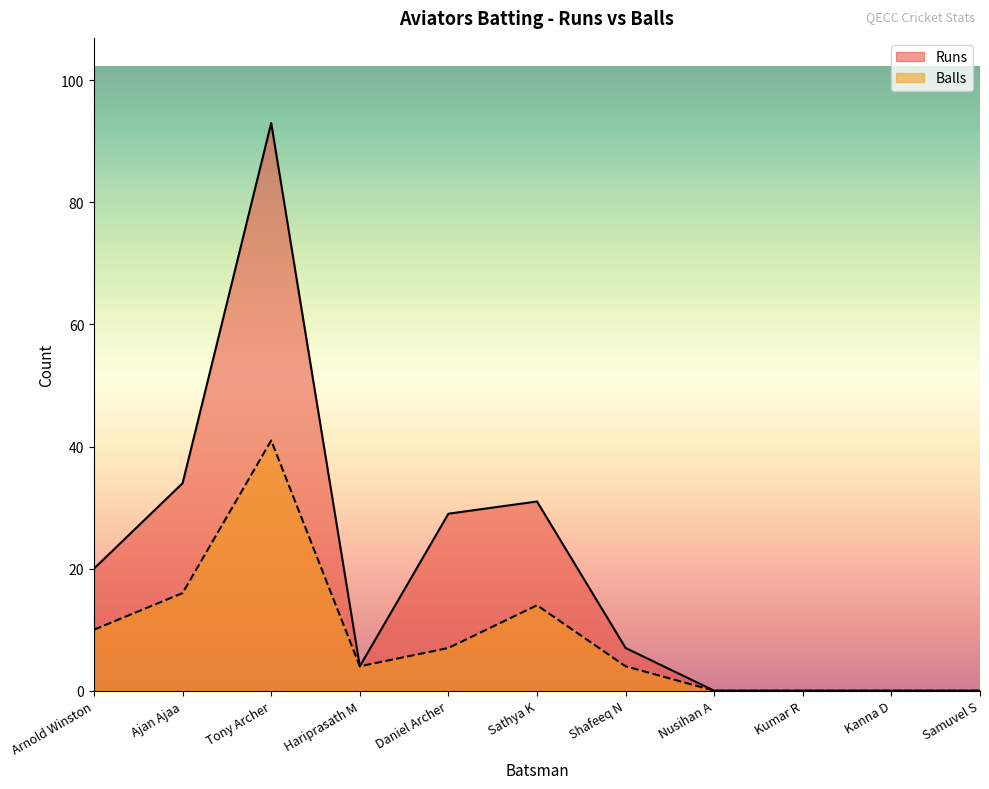

Reading left to right, what are all the values shown in this chart?

Runs: 20	34	93	4	29	31	7	0	0	0	0
Balls: 10	16	41	4	7	14	4	0	0	0	0